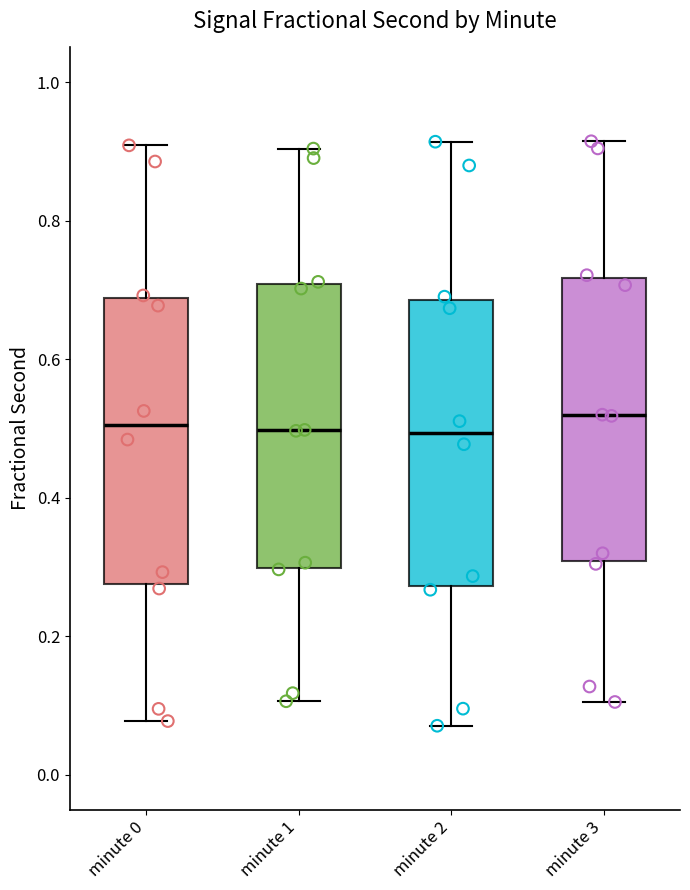

Reading left to right, read every box against the y-axis: the position of its median line, the range the box covers, and the ends of its whiskers. The values are not printed on the chart, so give them approximately, as read against the axis.

minute 0: median 0.50, box 0.28 to 0.68, whiskers 0.08 to 0.90
minute 1: median 0.50, box 0.30 to 0.70, whiskers 0.10 to 0.90
minute 2: median 0.50, box 0.28 to 0.68, whiskers 0.08 to 0.92
minute 3: median 0.52, box 0.30 to 0.72, whiskers 0.10 to 0.92